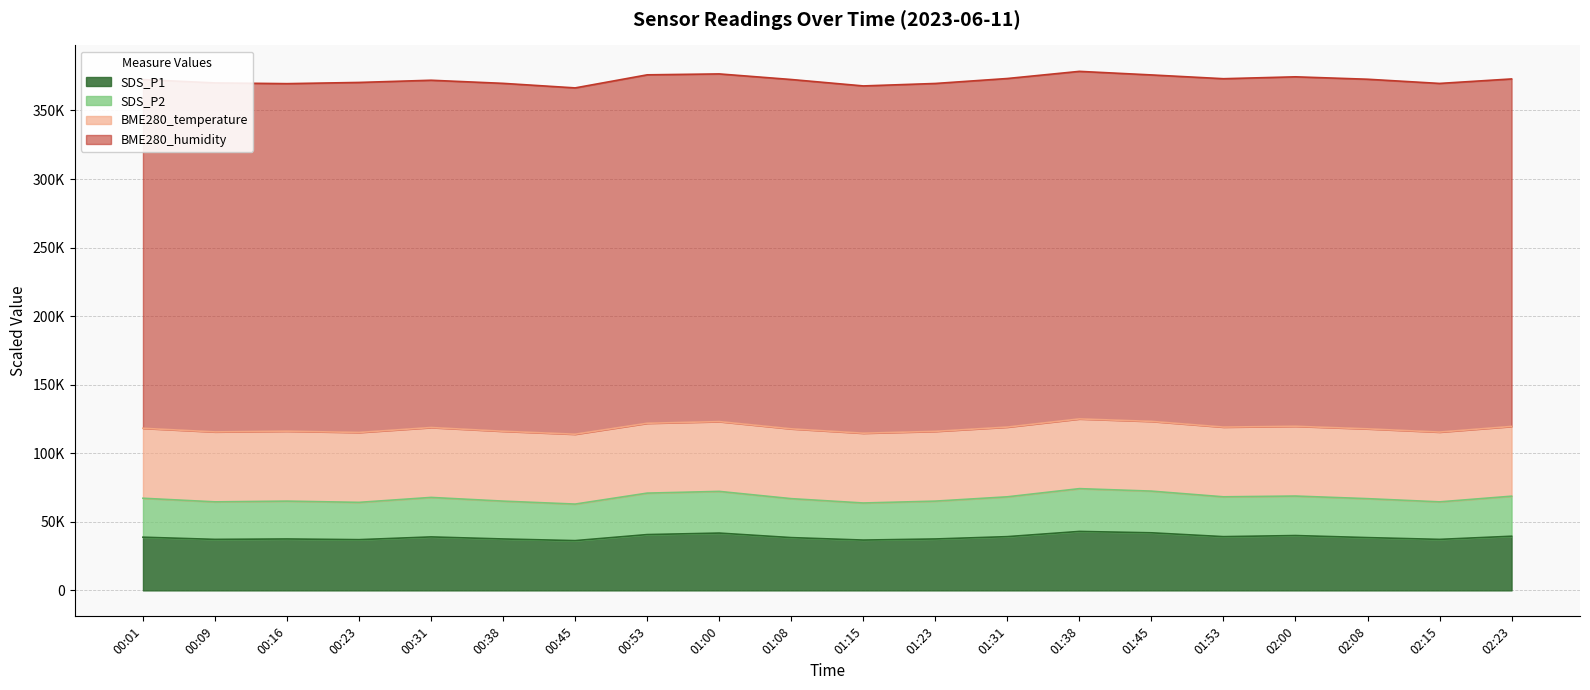

In BME280_temperature_line, how many points are lower than both neighbors (excluding endpoints)?

6